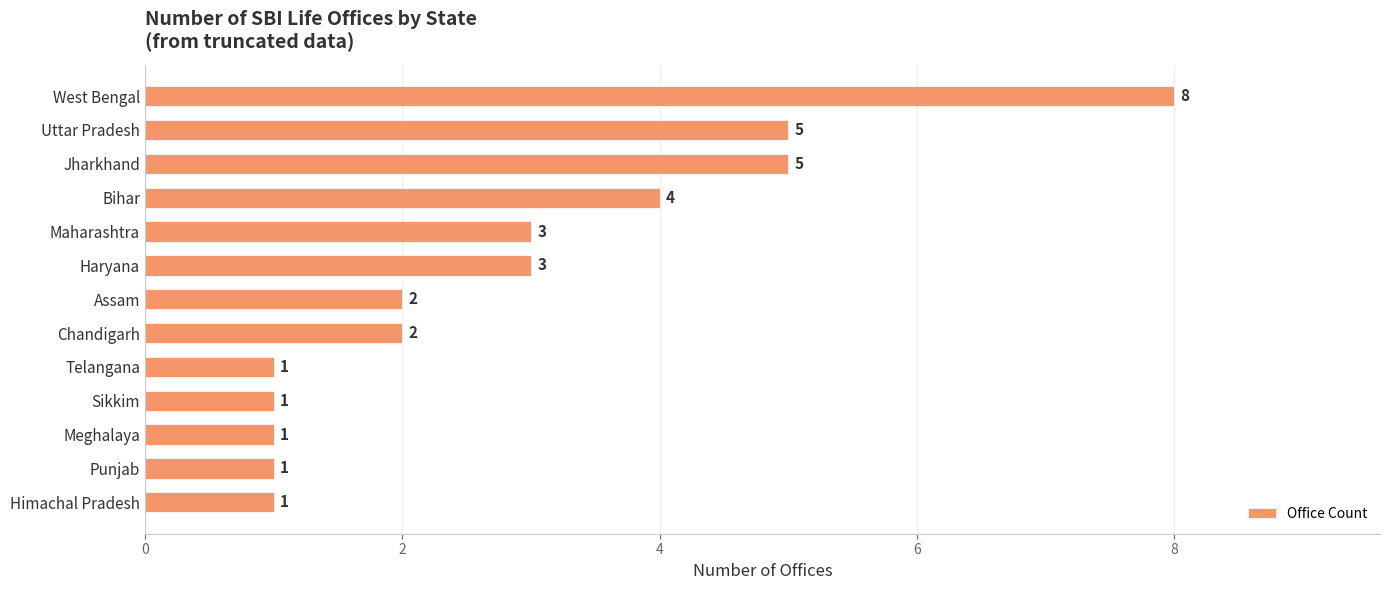

Is it true that the value at Bihar is 4?

True